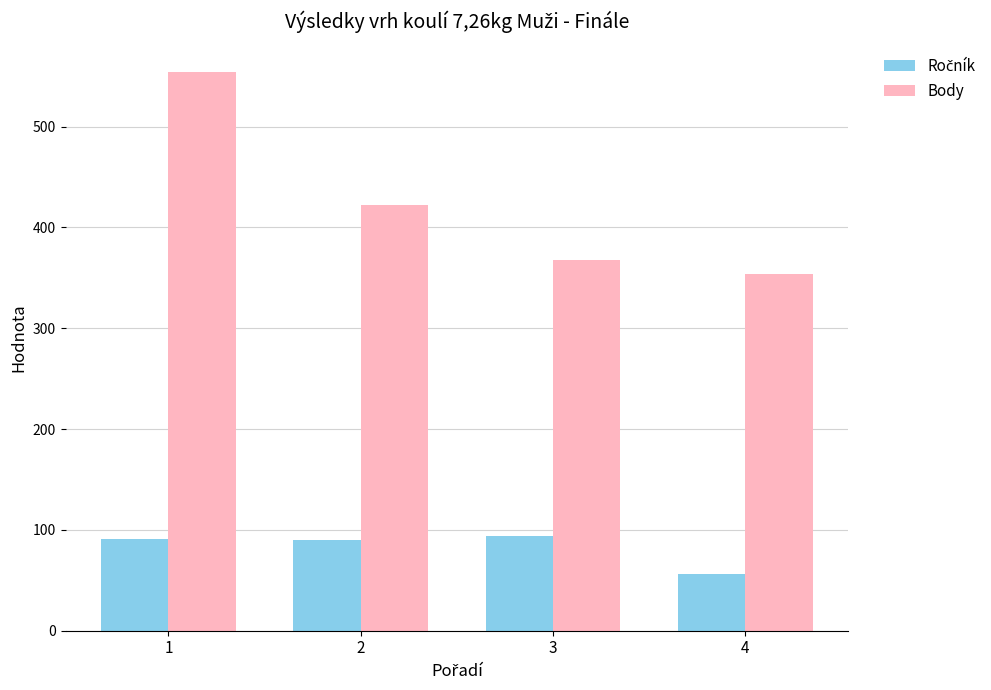

Where is Body nearest to the value 454?

2